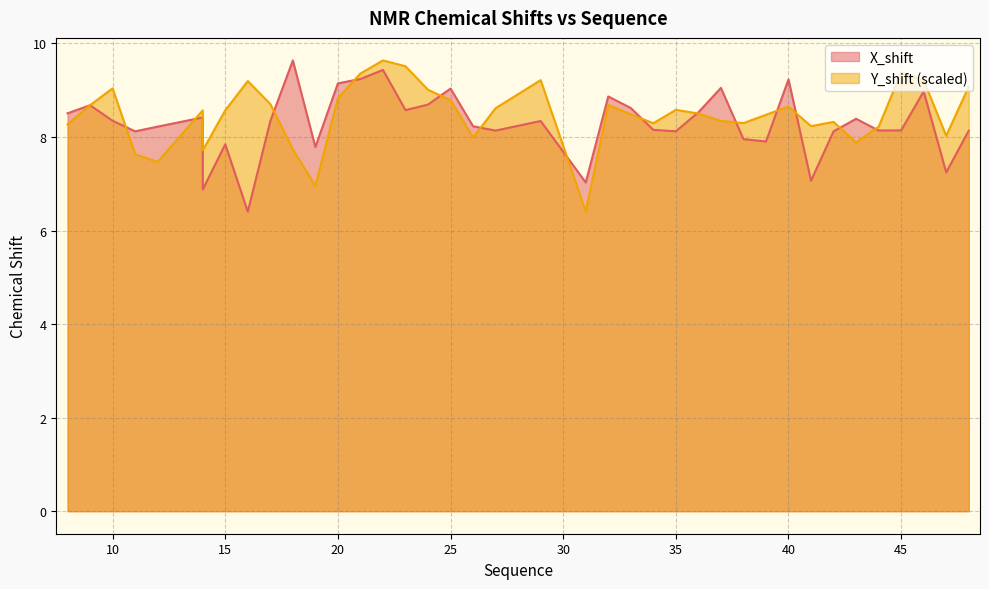

What is the value of the Y_shift point at the 3rd from the left?

9.0